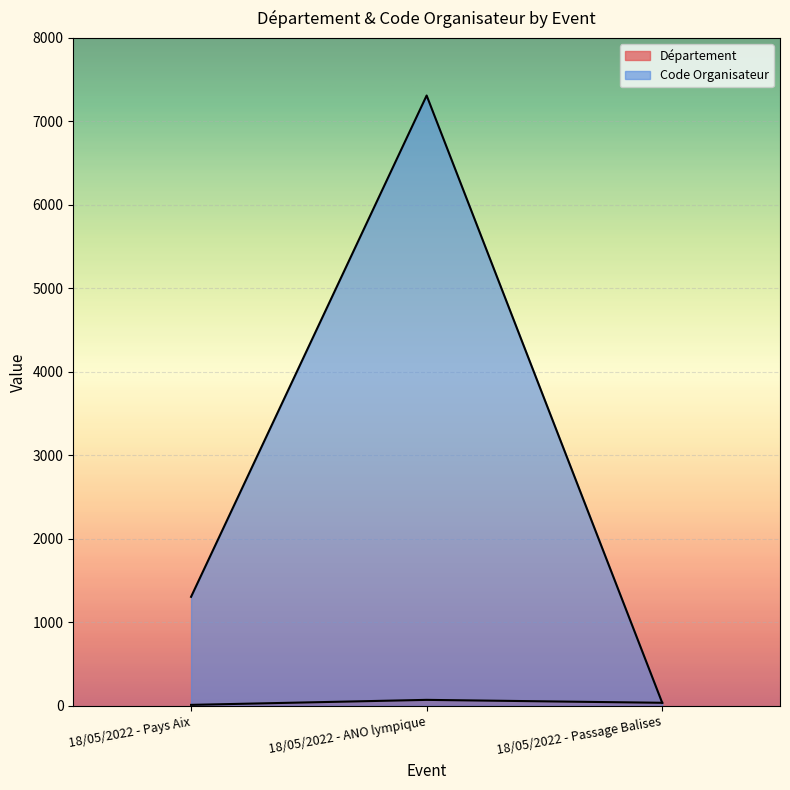

What is the difference between the second highest and minimum values in the Code Organisateur series?

1269